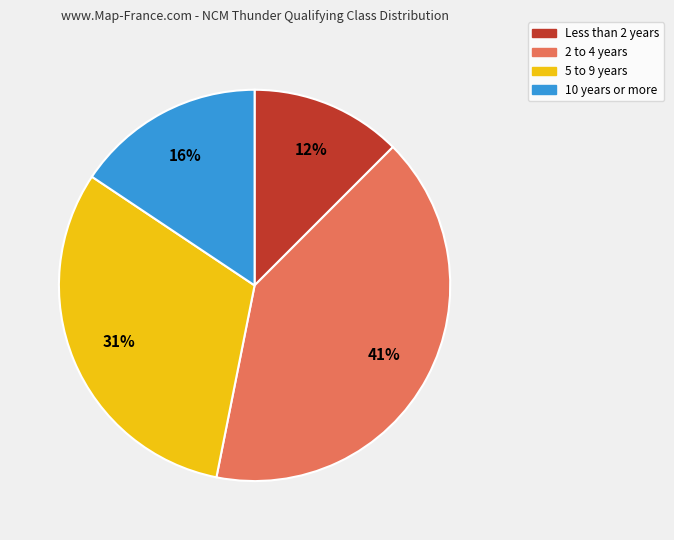

Count the number of slices in the pie.

4